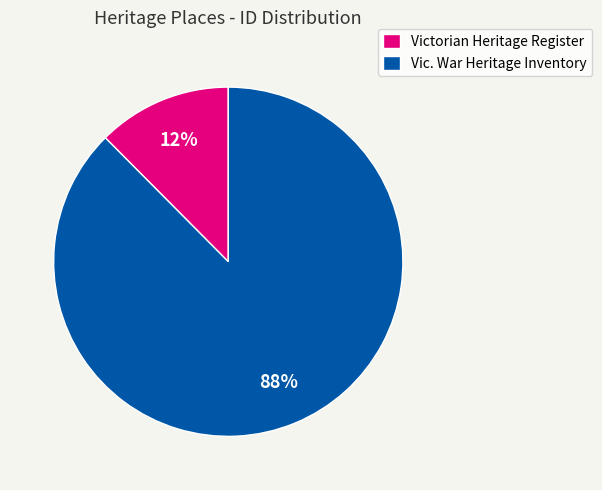

What percentage is the Victorian Heritage Register slice, to the nearest percent?

12%